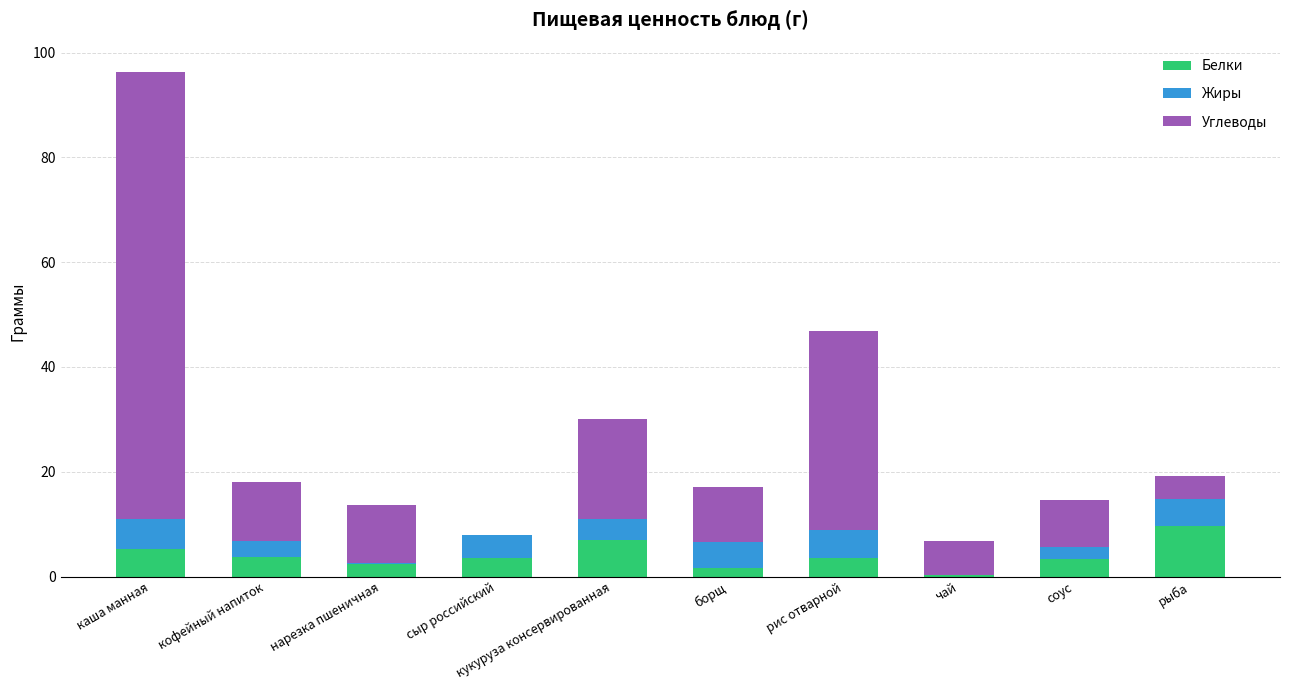

What is the sum of all Белки values?

40.3